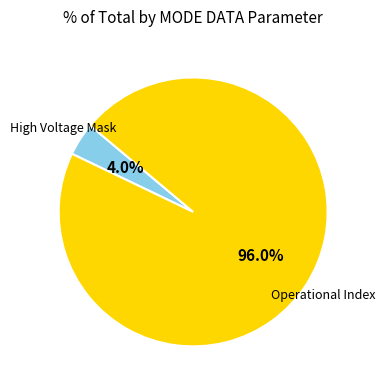

To the nearest percent, what is the average slice percentage?

50%